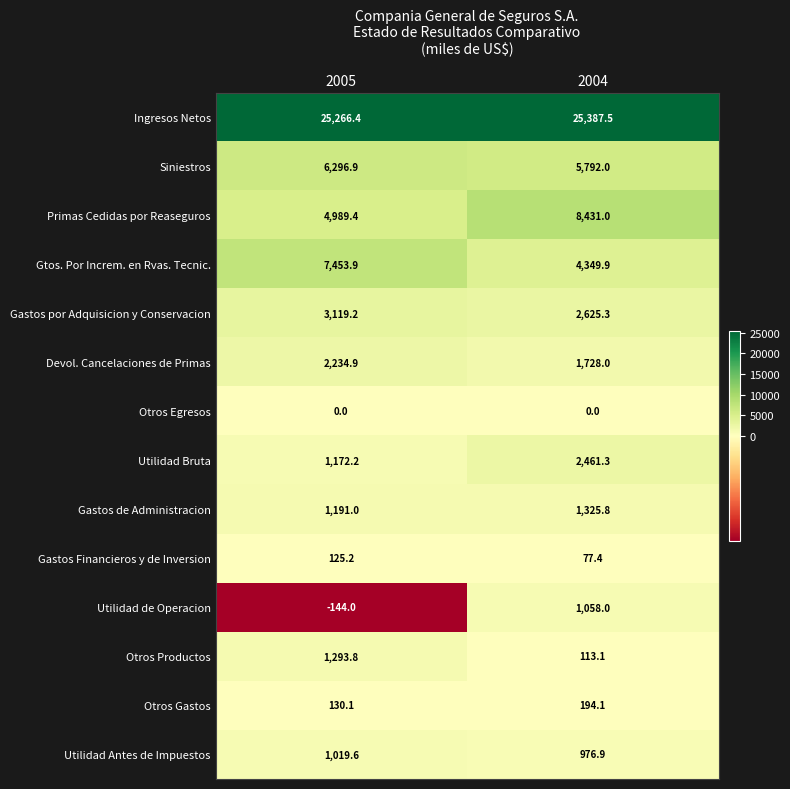

What is the minimum value shown in the chart?

-144.0